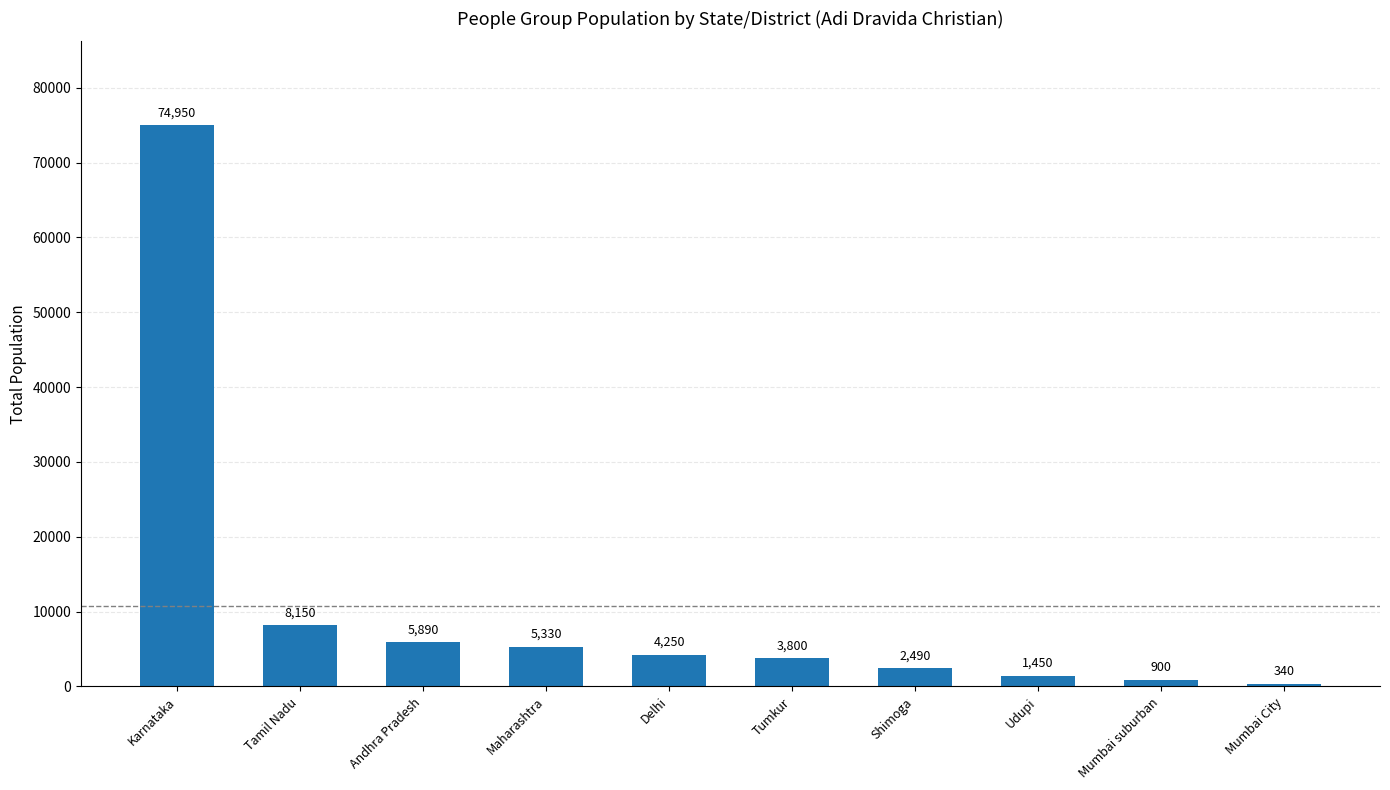

What is the label of the 10th bar from the right?

Karnataka